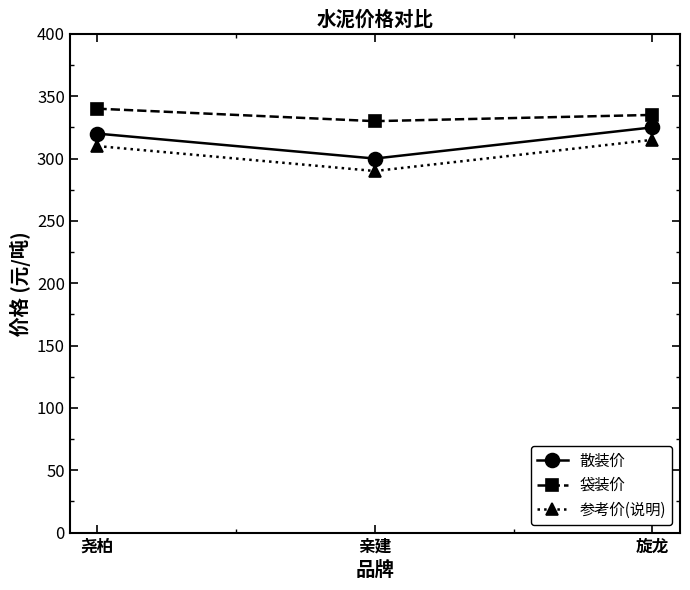

Rank the series by their average value, from highest to lowest.

袋装价, 散装价, 参考价(说明)